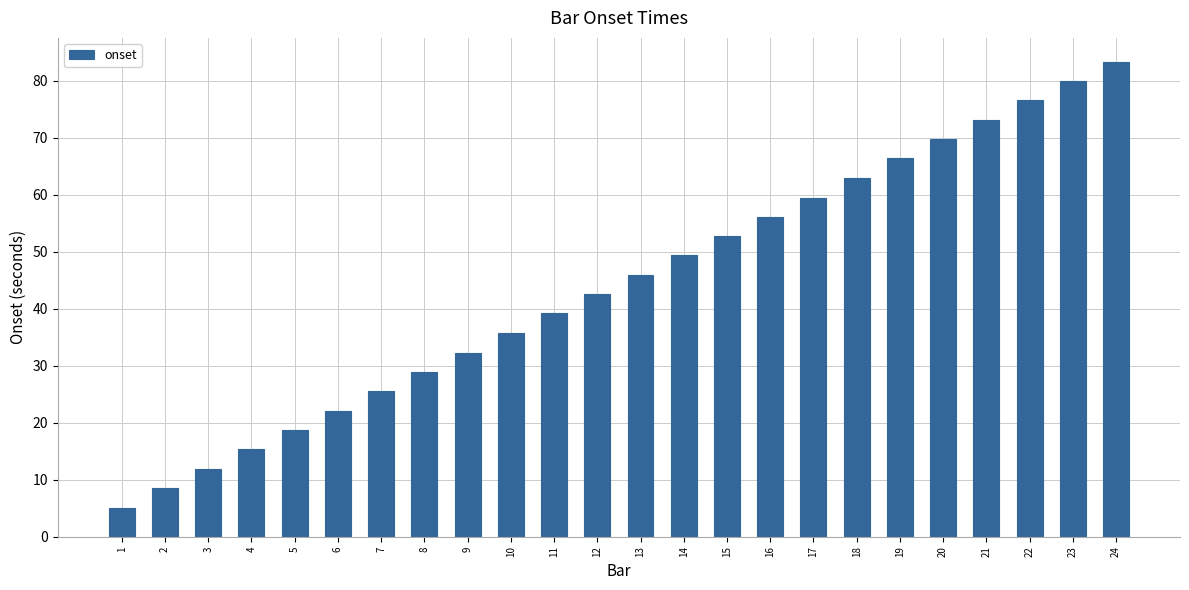

Which has a higher value, 12 or 22?

22